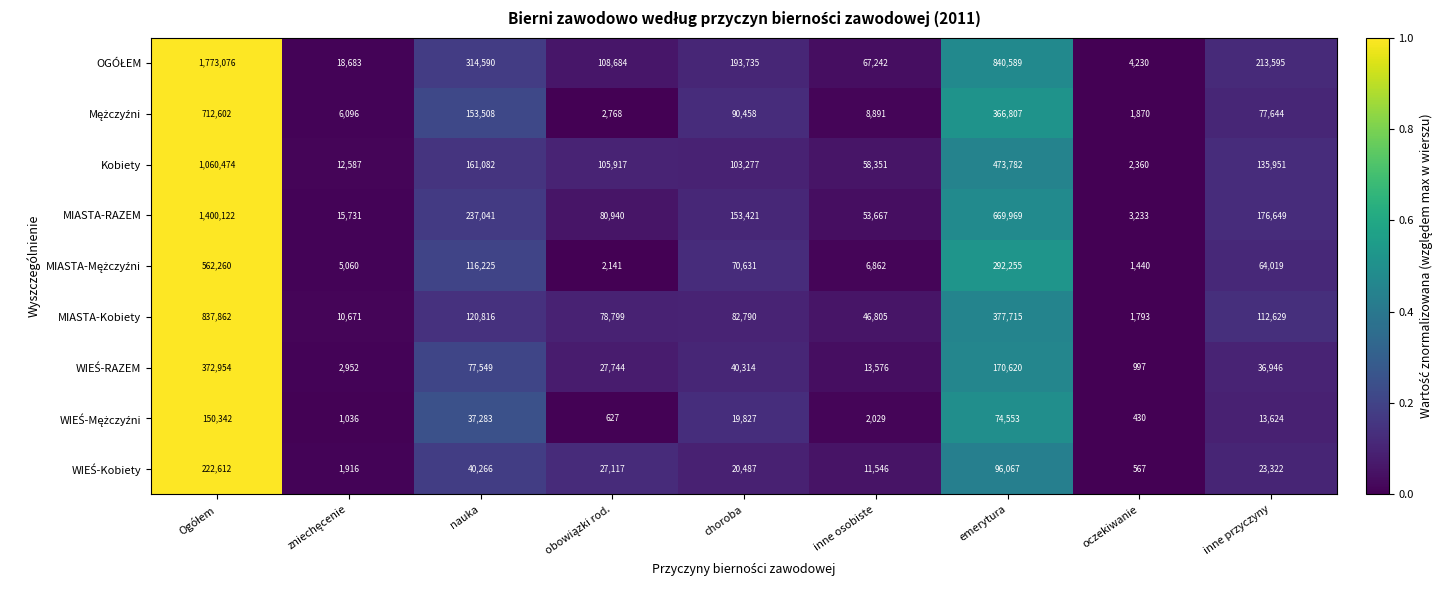

What is the total value across all series at choroba?

774940